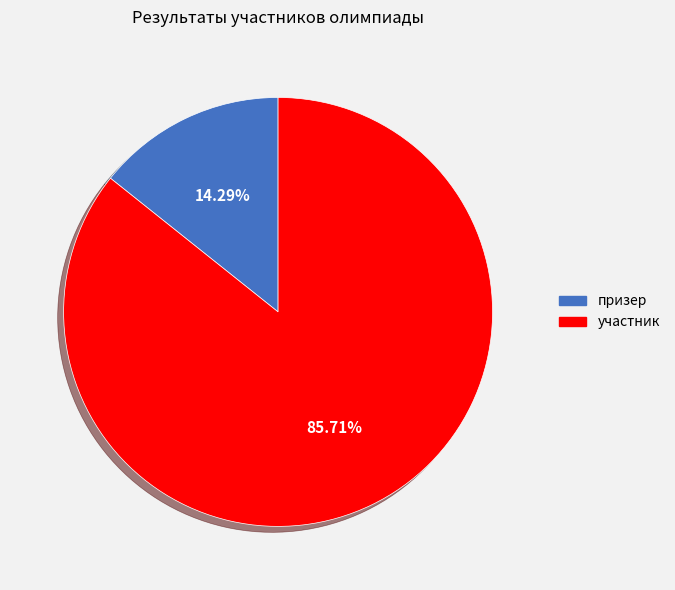

How many slices are in this pie chart?

2